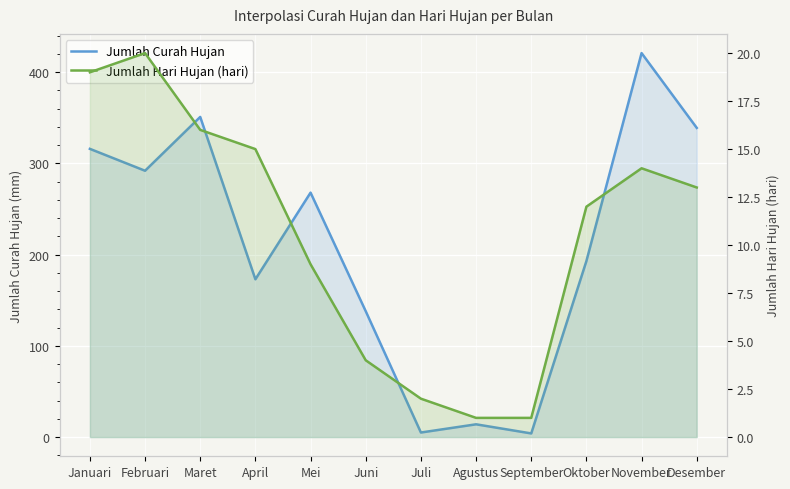

Rank the series by their maximum value, from highest to lowest.

Jumlah Curah Hujan, Jumlah Hari Hujan (hari)